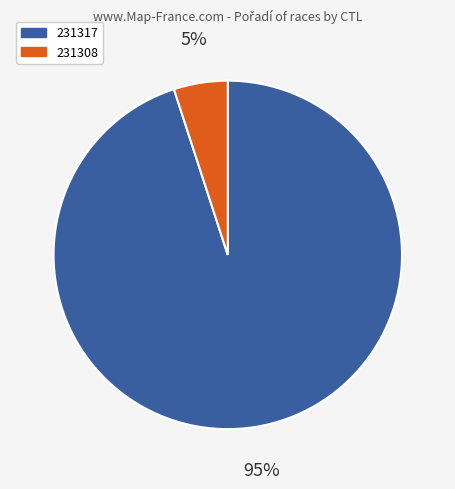

Which category has the biggest portion of the pie?

231317